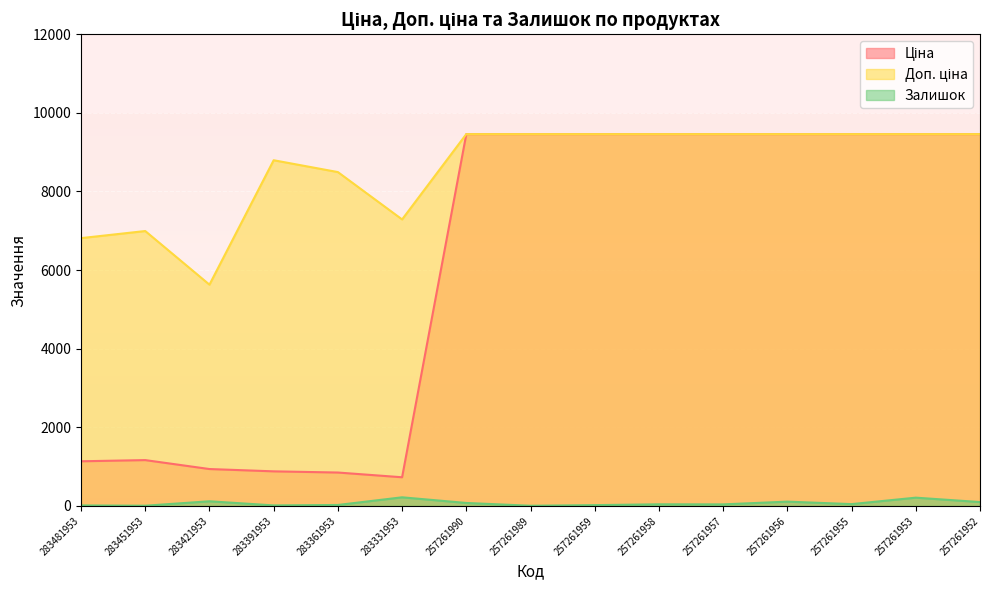

Does the chart display data point markers on the line(s)?

No